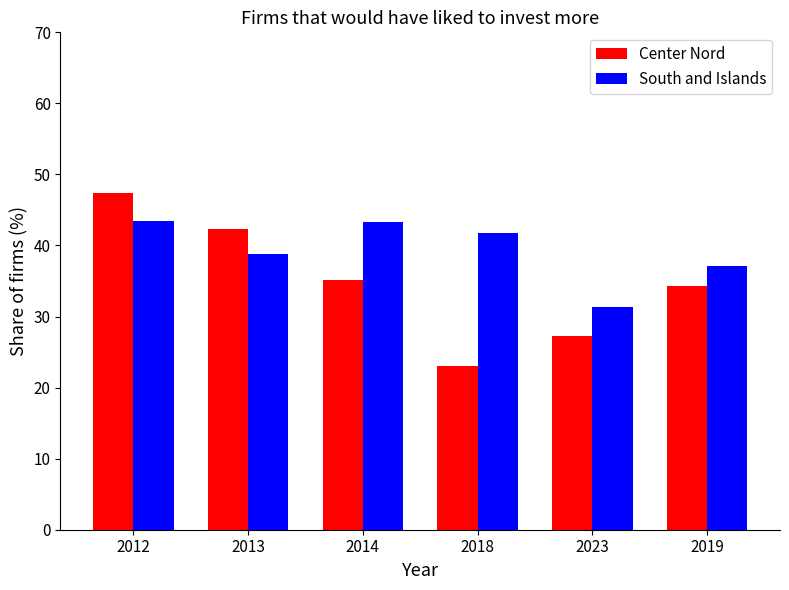

List the series in order of their peak value, lowest first.

South and Islands, Center Nord